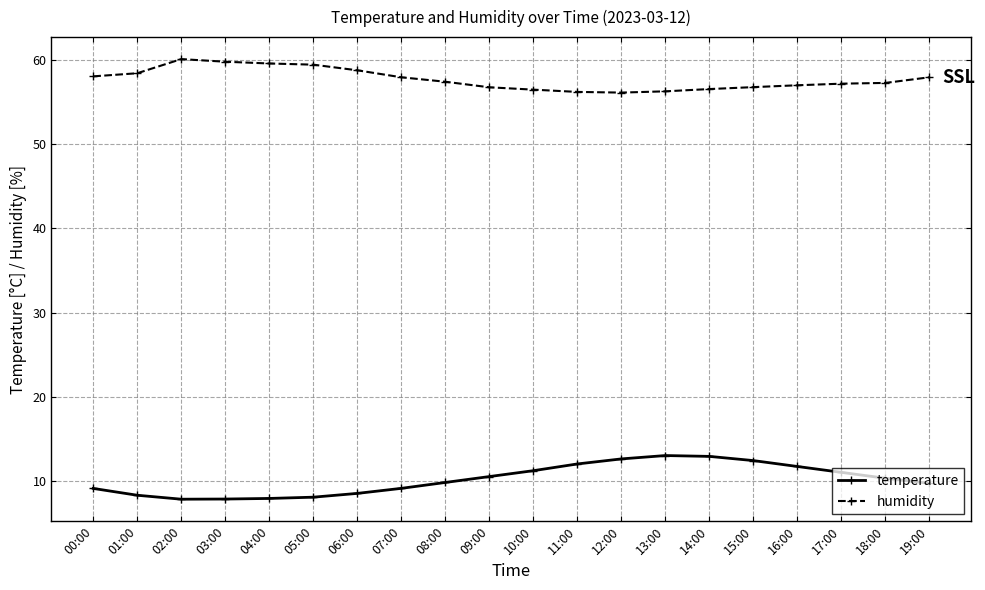

True or false: temperature has more than 0 points higher than both neighbors.

True